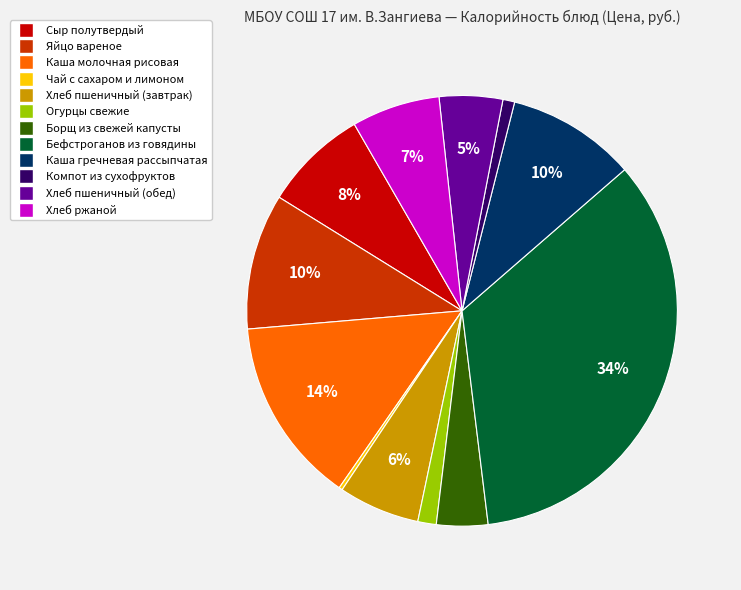

The Каша молочная рисовая slice represents 14% of the pie. True or false?

True